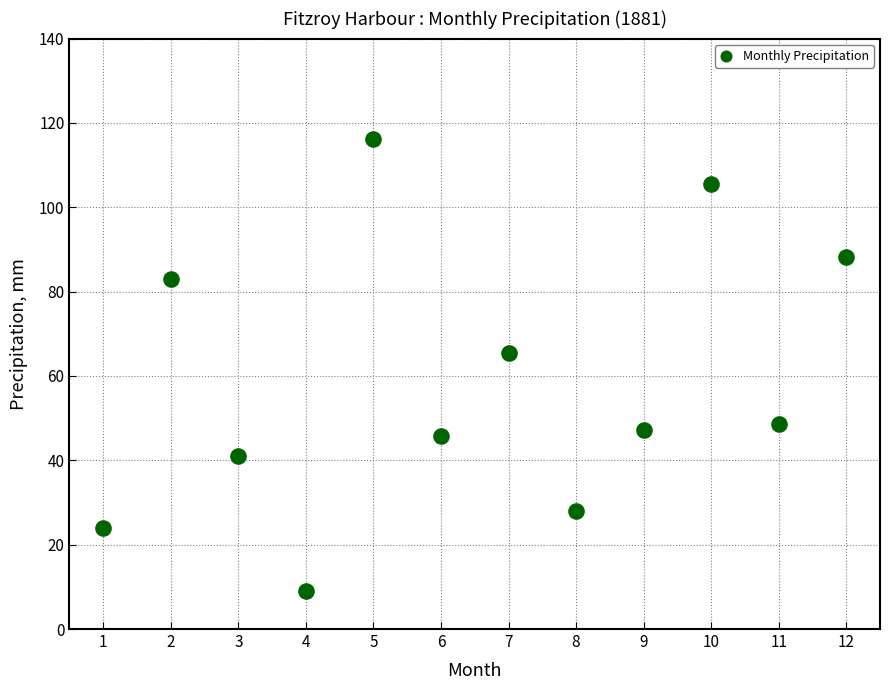

What is the range of X values (max minus min)?

11.0